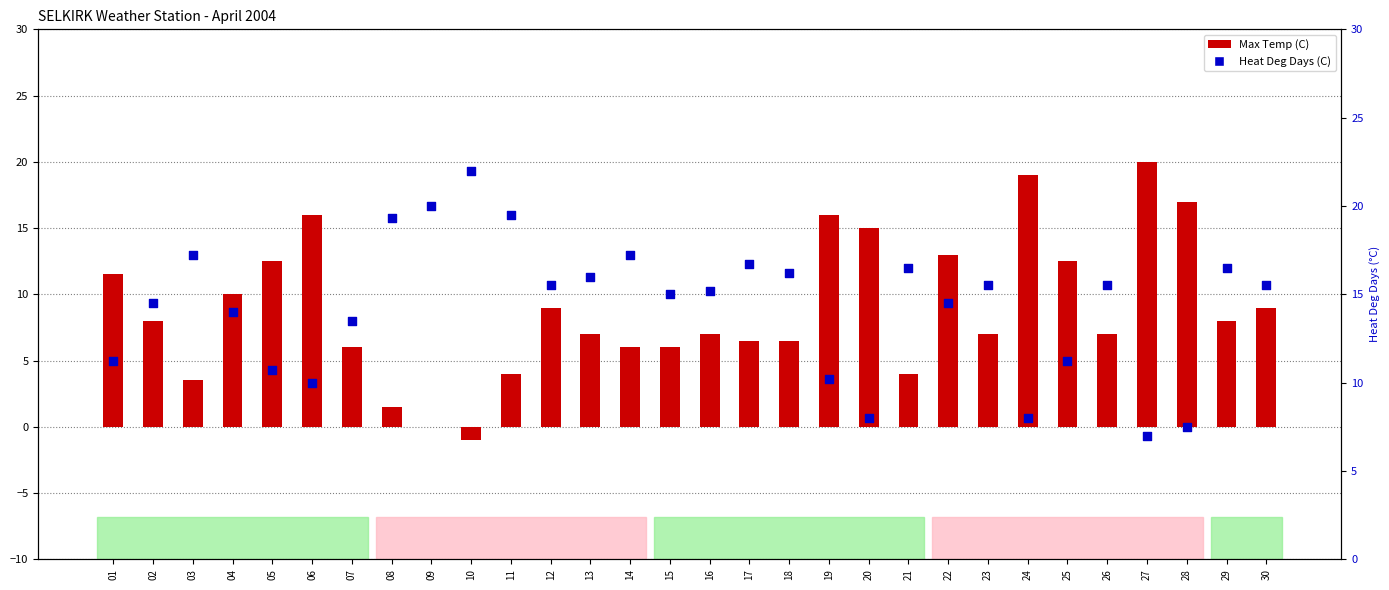

What is the total value across all series at 01?

22.7